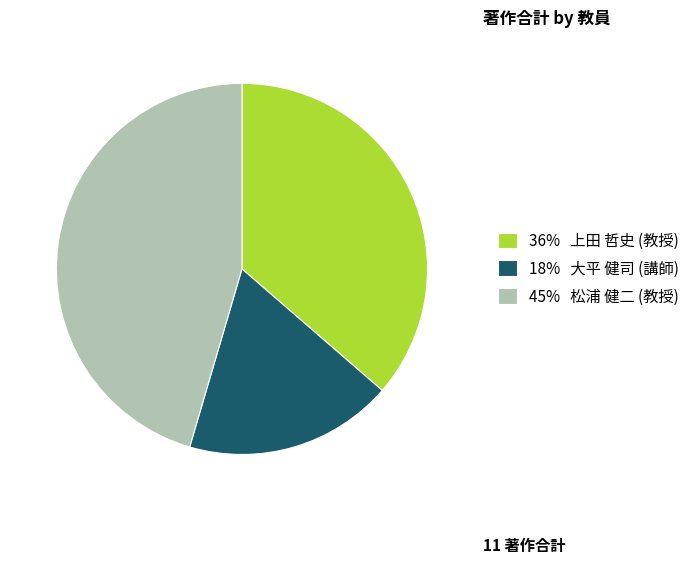

Is there any slice that represents more than half of the pie?

No